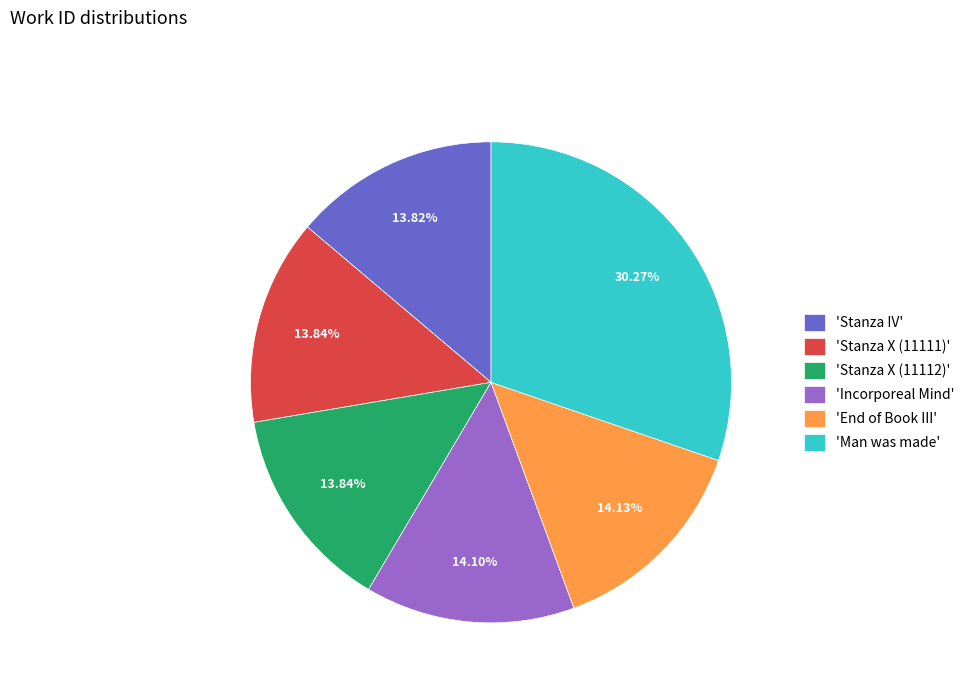

Is 'Stanza X (11111)' the majority of the pie?

No